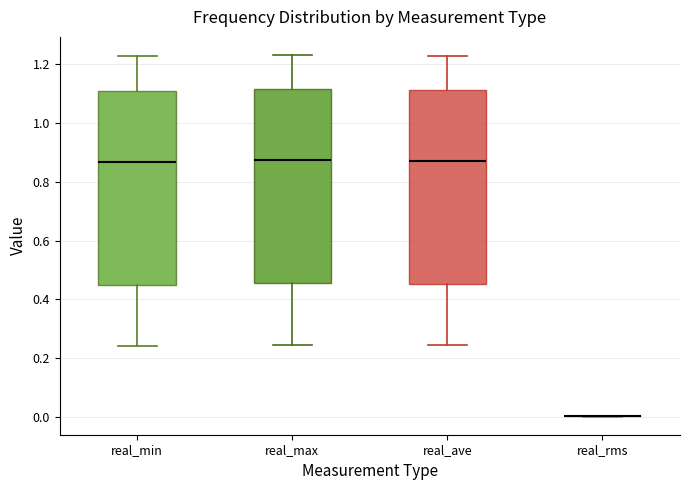

Where does the lower whisker of the box for real_max end on the y-axis? The values are not printed on the chart, so give them approximately, as read against the axis.

0.24